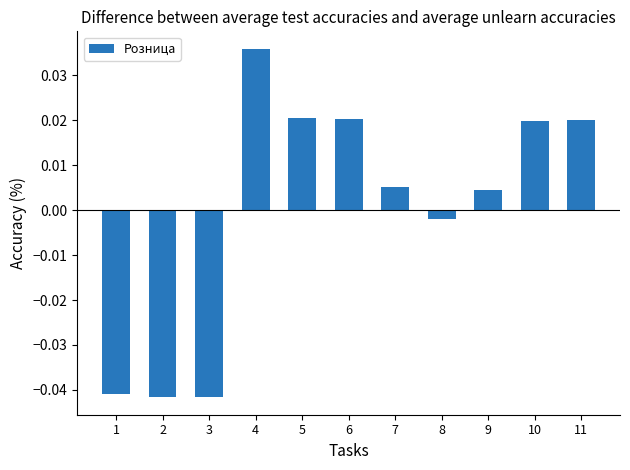

Which category has the highest value across all series?

4